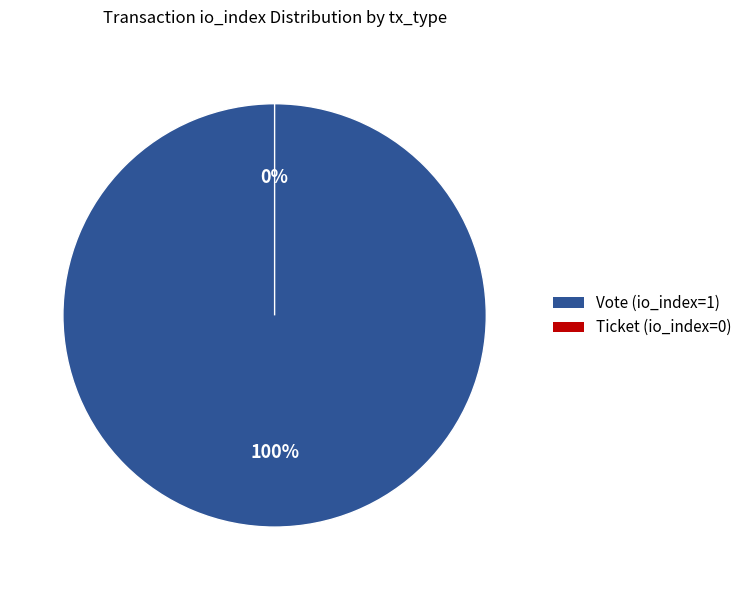

To the nearest percent, what is the difference between the Vote (io_index=1) and Ticket (io_index=0) slice percentages?

100%